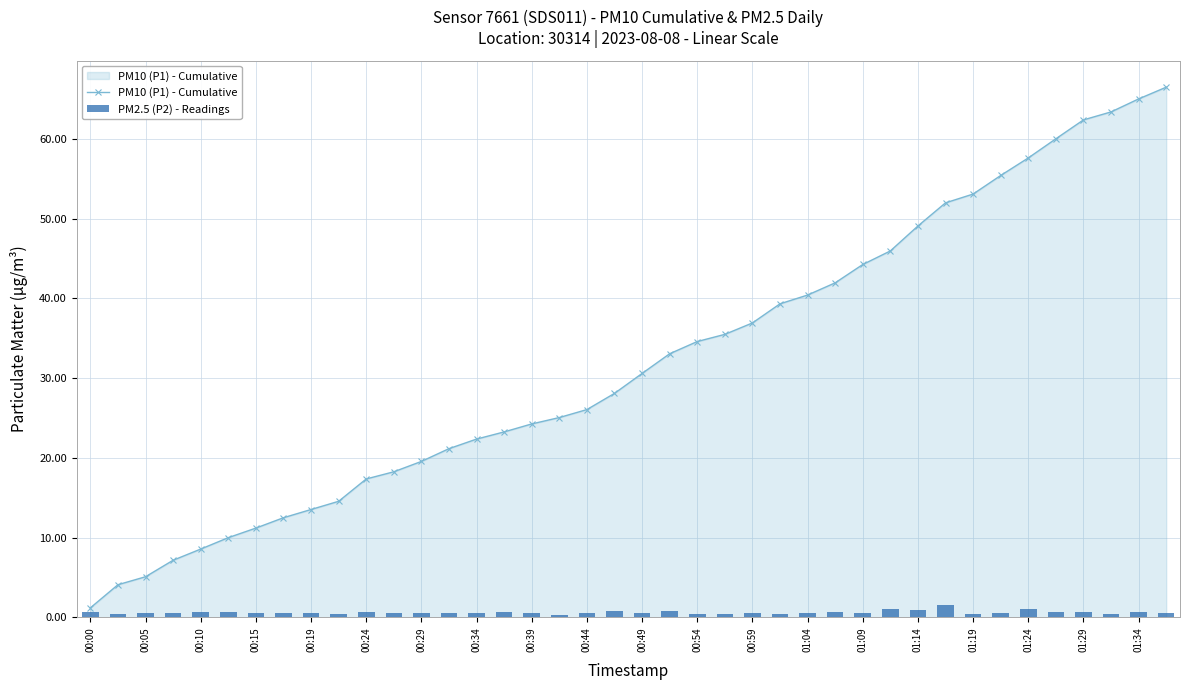

What is the difference between the maximum and second lowest values in the PM2.5 (P2) - Readings series?

1.1